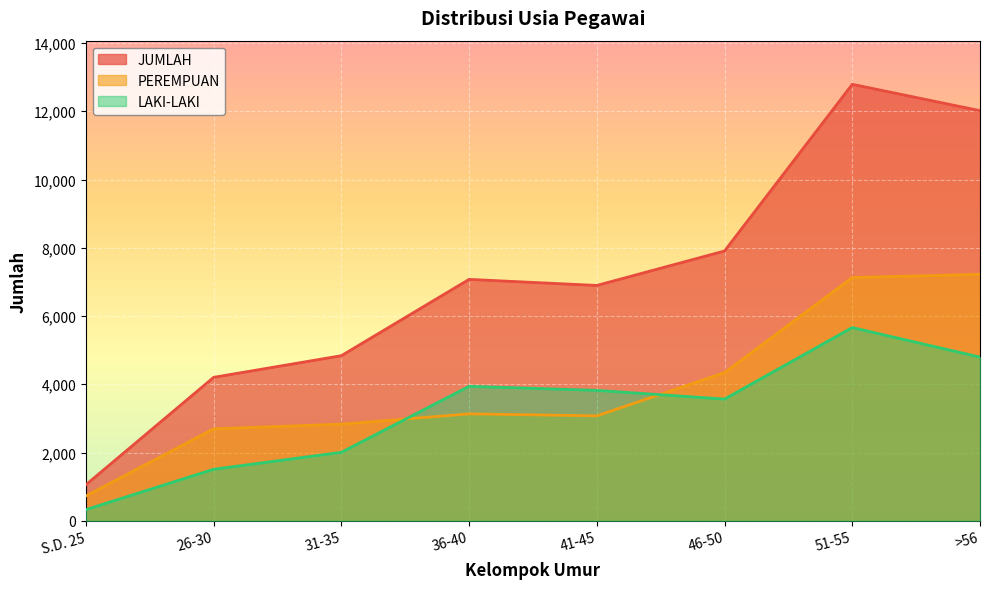

List the series in order of their peak value, highest first.

JUMLAH, PEREMPUAN, LAKI-LAKI